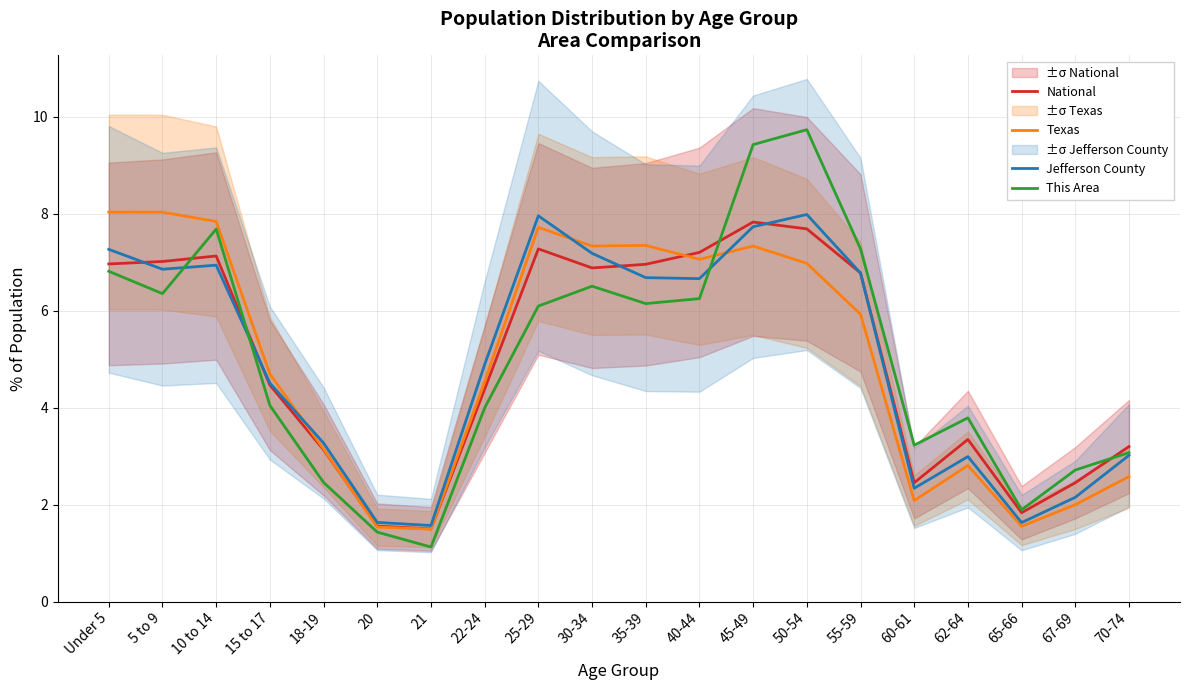

What is the sum of the Jefferson County values at 20 and 10 to 14?

8.6